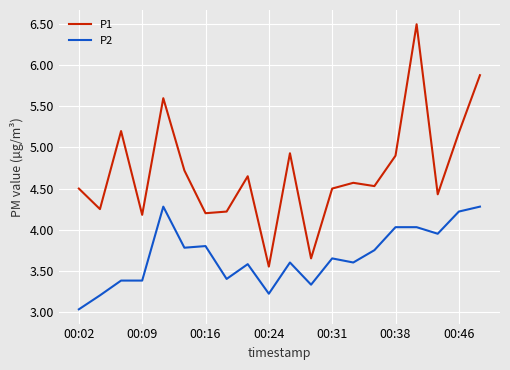

True or false: P2 and P1 intersect in this chart.

False